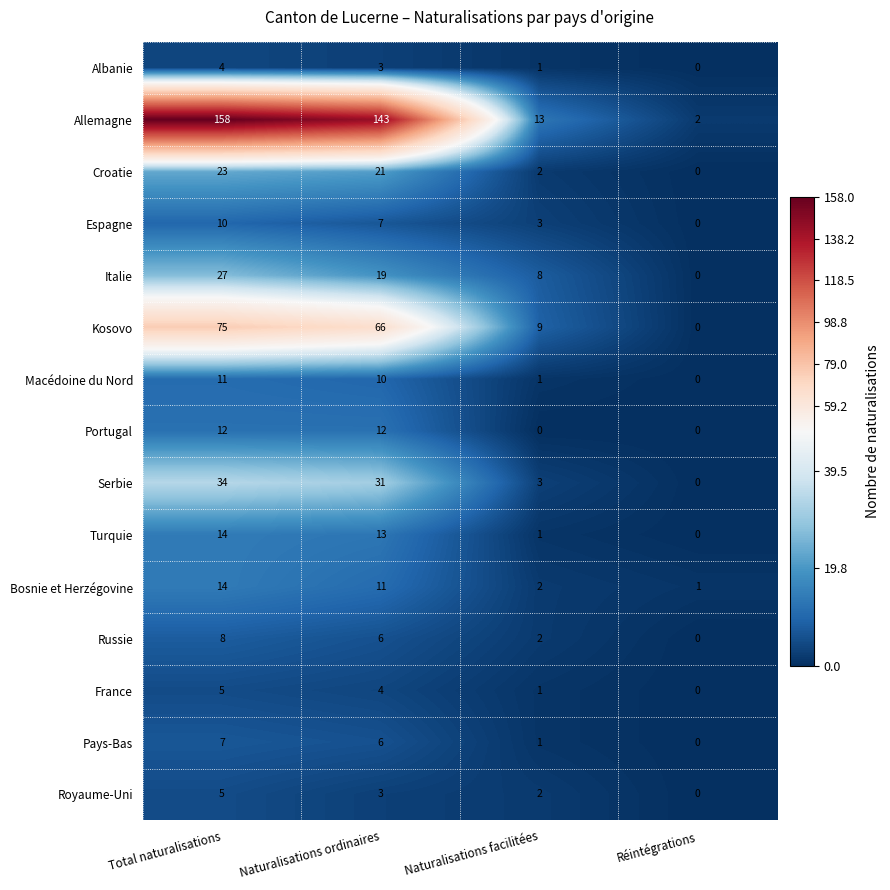

Rank the categories by Bosnie et Herzégovine value from lowest to highest.

Réintégrations, Naturalisations facilitées, Naturalisations ordinaires, Total naturalisations